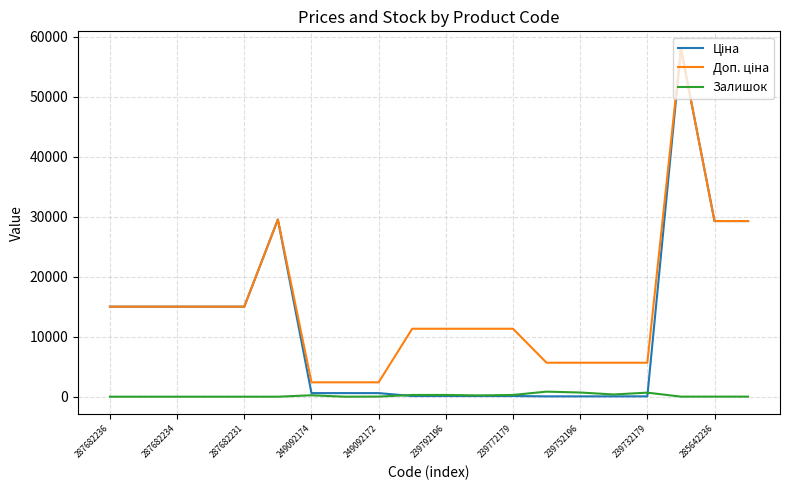

True or false: Залишок and Доп. ціна cross at least once.

False